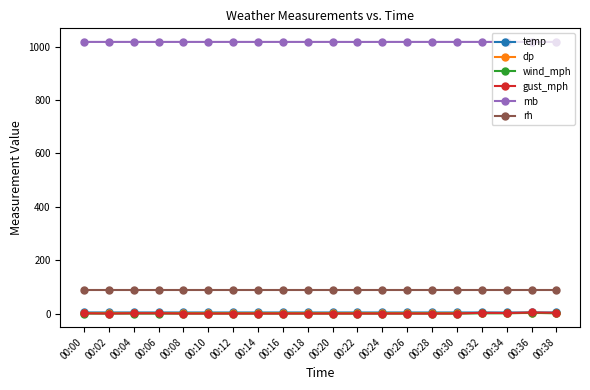

True or false: mb and rh cross at least once.

False